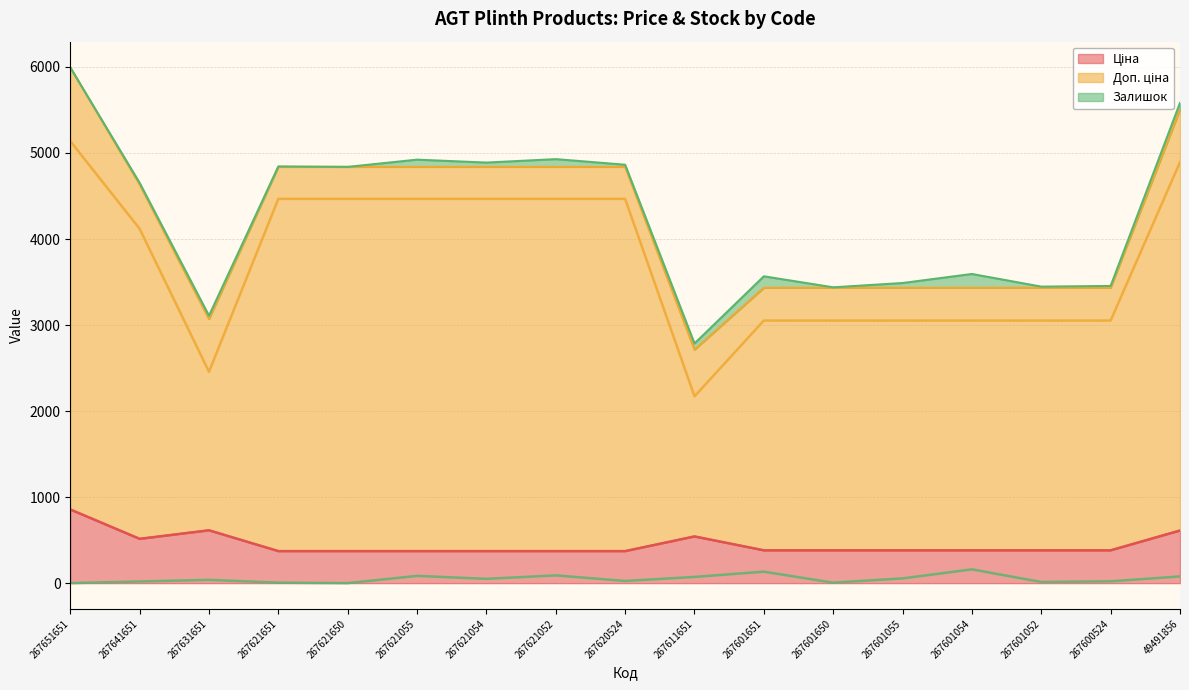

Rank the series by their maximum value, from lowest to highest.

Залишок (line), Ціна (line), Доп. ціна (line)